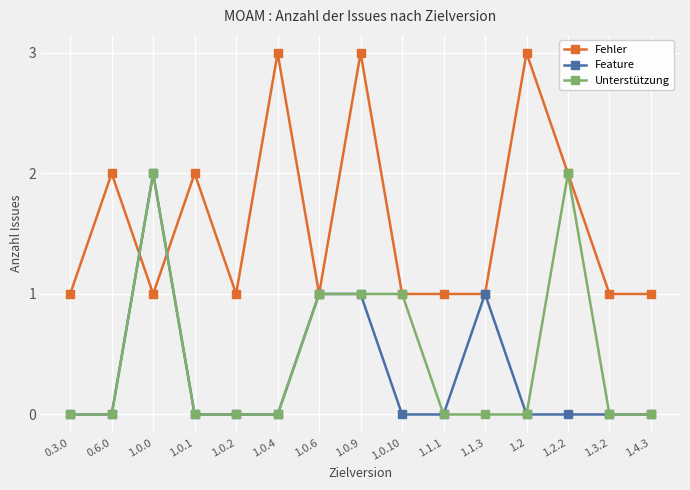

Which series changed the most between 1.0.1 and 1.0.2?

Fehler